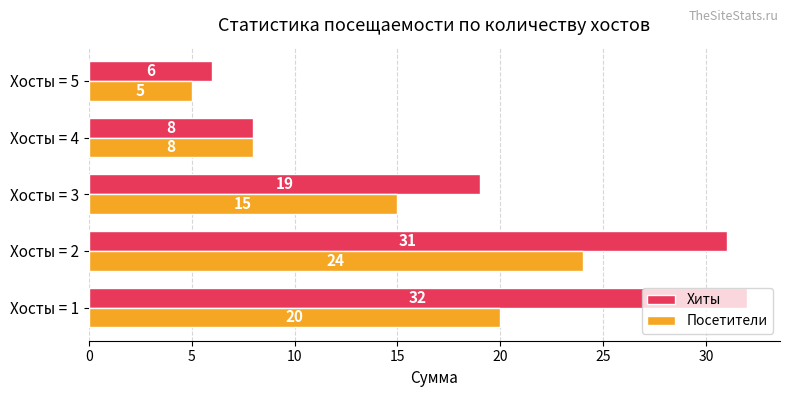

What is the difference between the second highest and second lowest values in the Хиты series?

23